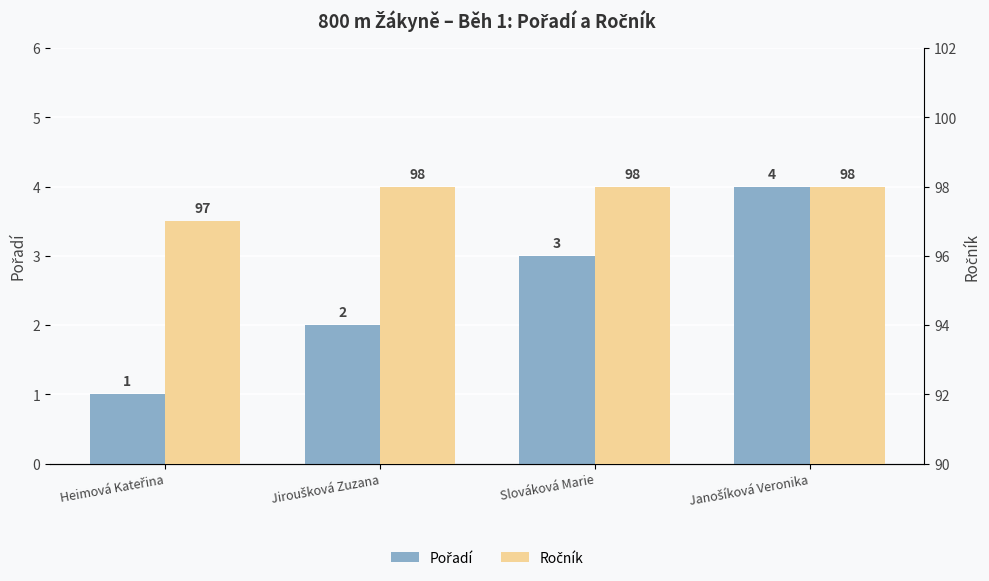

Reading right to left, what are all the values shown in this chart?

Pořadí: 4	3	2	1
Ročník: 98	98	98	97